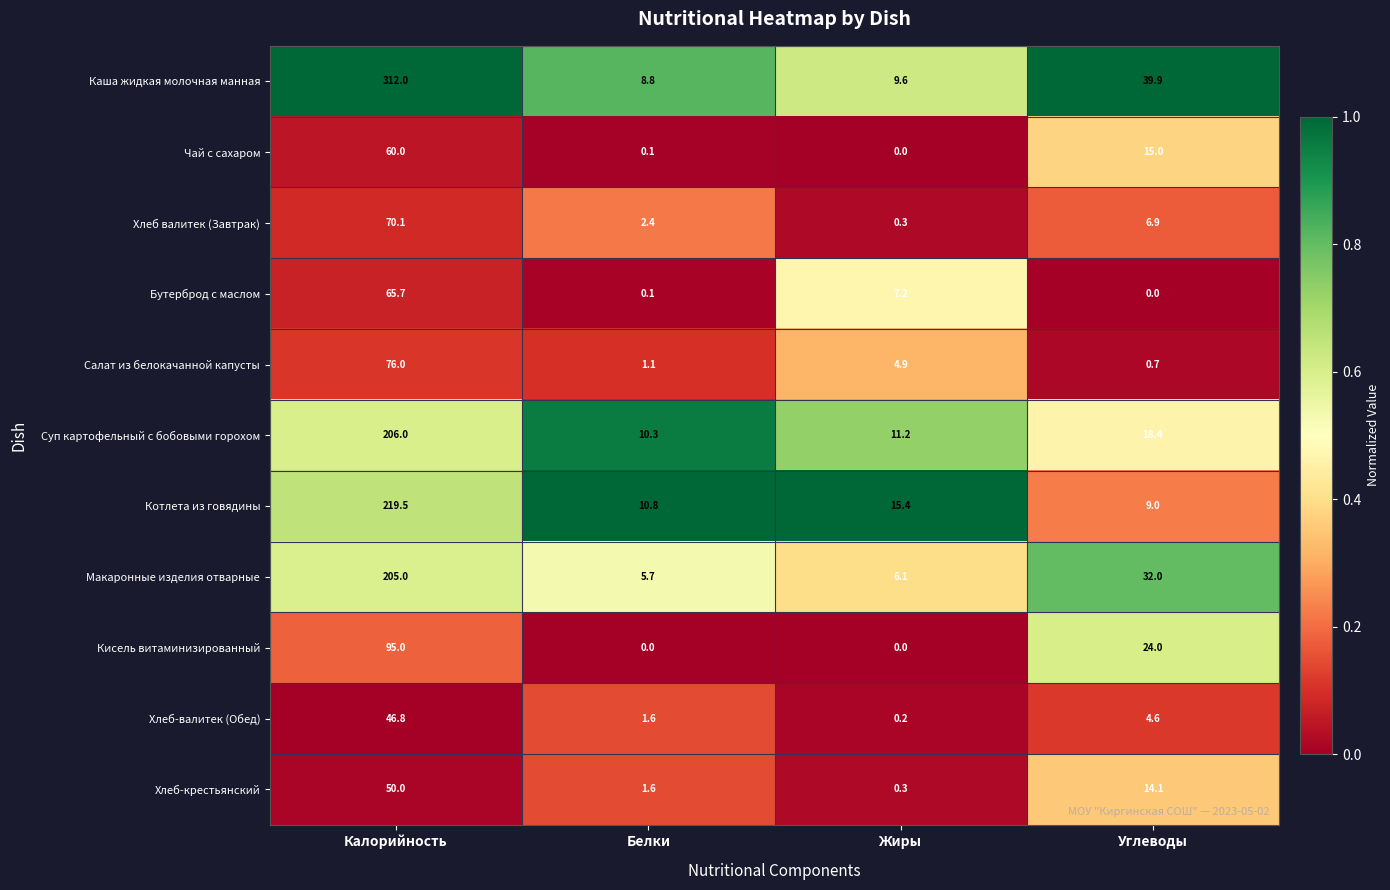

Which label corresponds to the largest value in the chart?

Калорийность